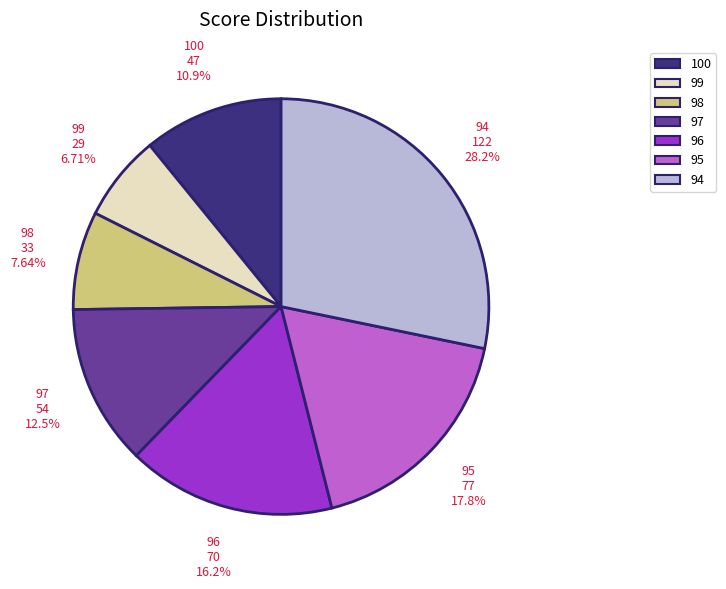

What is the smallest slice in the pie chart?

99